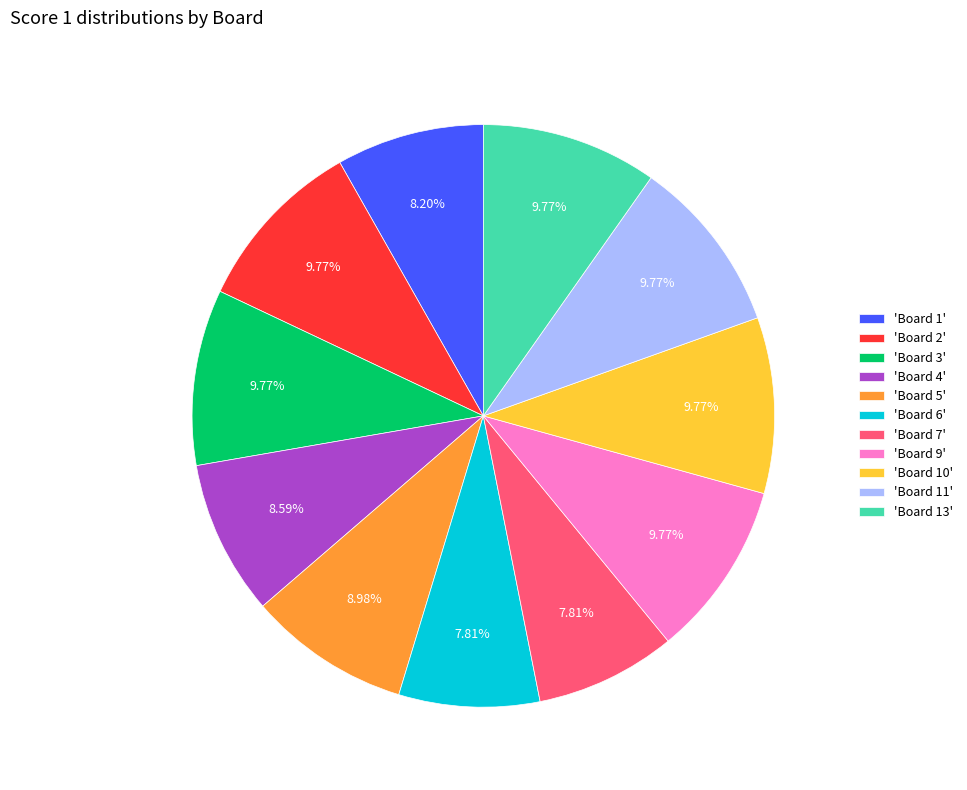

Is the sum of 'Board 10' and 'Board 13' greater than half?

No